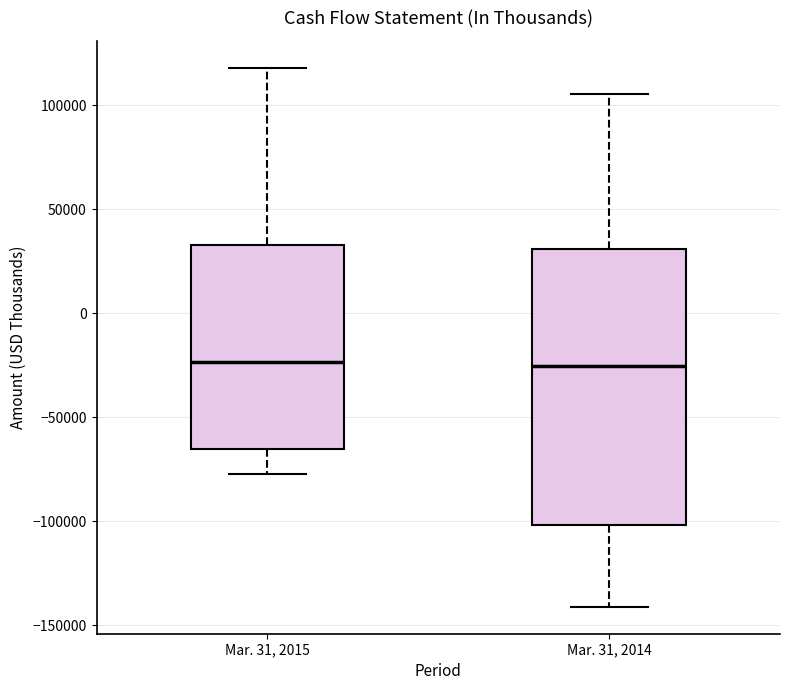

Reading left to right, read every box against the y-axis: the position of its median line, the range the box covers, and the ends of its whiskers. The values are not printed on the chart, so give them approximately, as read against the axis.

Mar. 31, 2015: median -25000, box -65000 to 35000, whiskers -75000 to 120000
Mar. 31, 2014: median -25000, box -100000 to 30000, whiskers -140000 to 105000